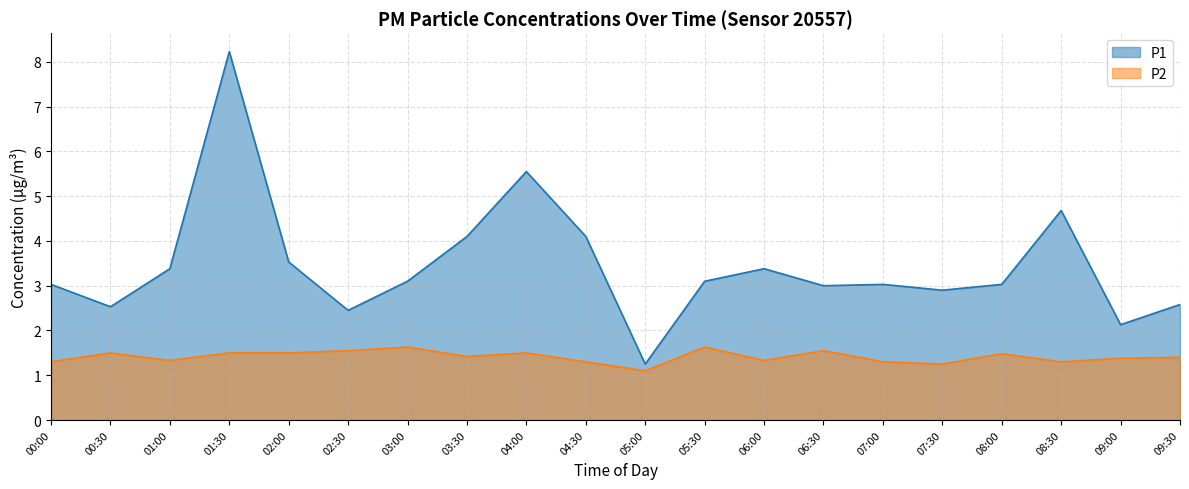

True or false: P2 and P1 cross at least once.

False